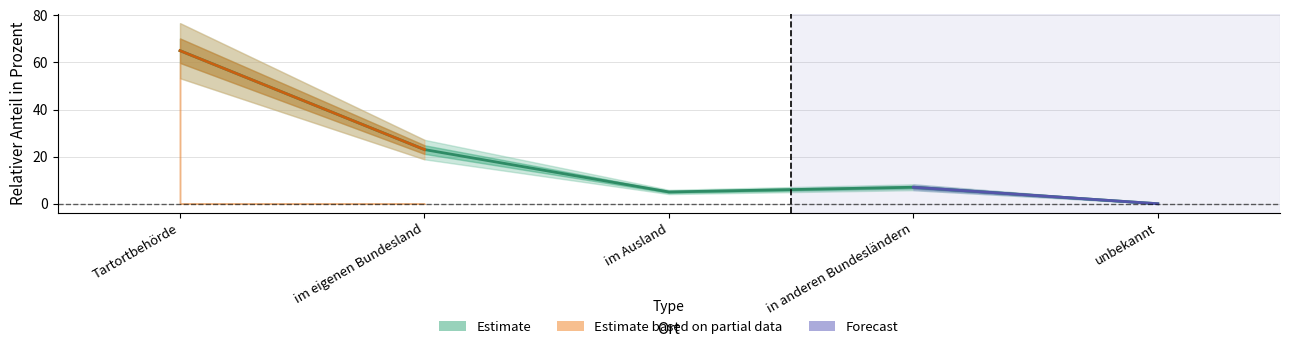

What is the difference between the values at Tartortbehörde and in anderen Bundesländern?

58